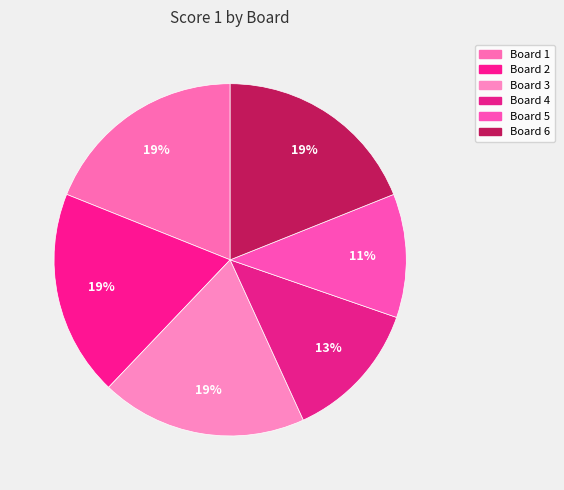

Is it true that Board 3 is 19% of the pie?

True